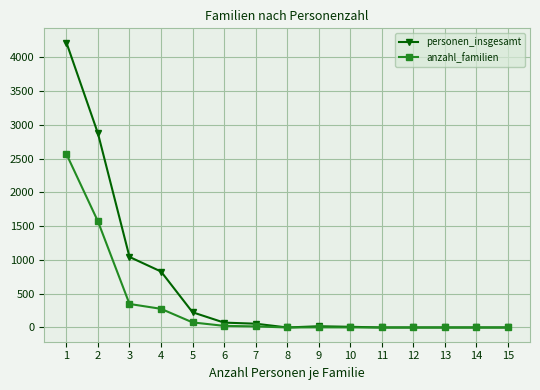

Rank the series by their average value, from lowest to highest.

anzahl_familien, personen_insgesamt